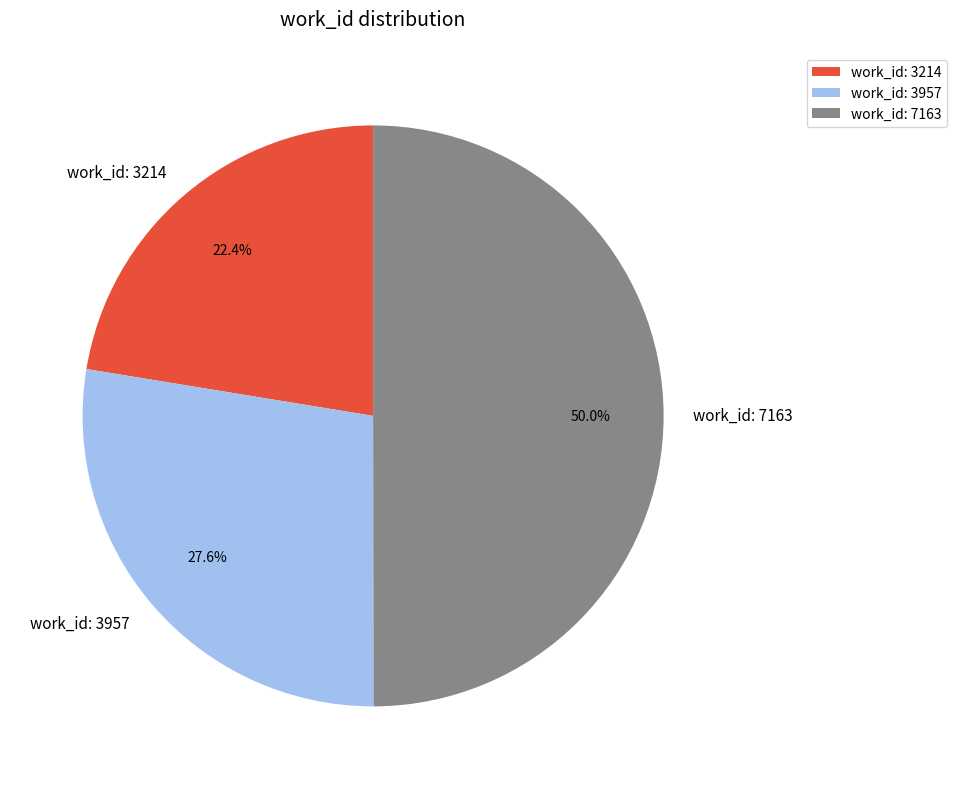

Which category has the smallest portion of the pie?

work_id: 3214